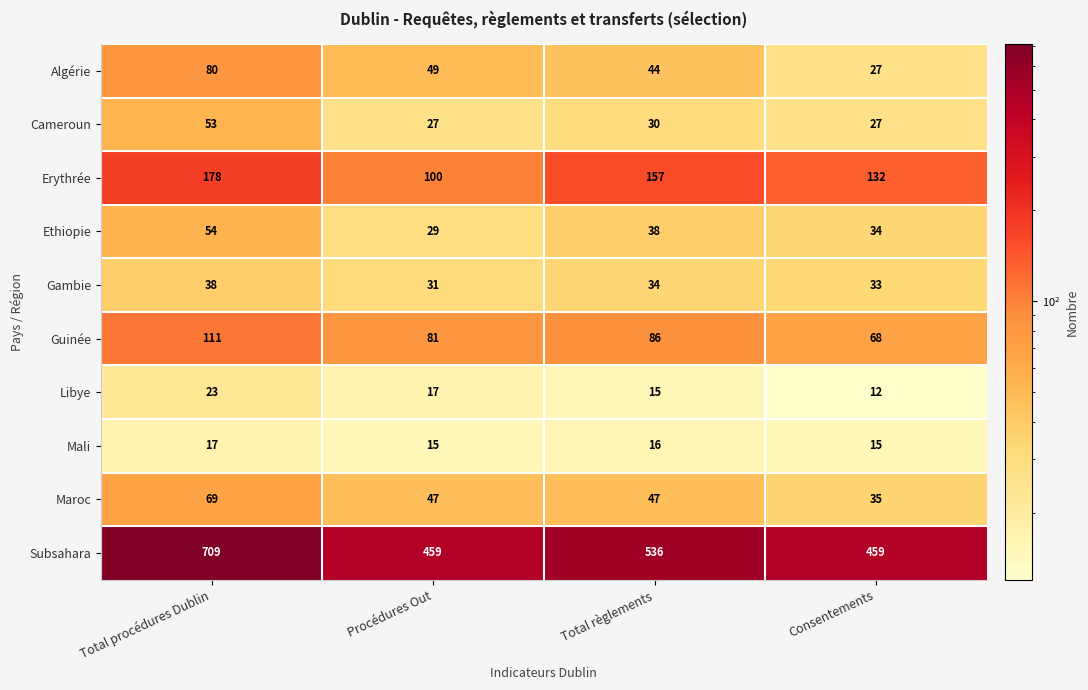

What is the spread (max minus min) of values at Consentements?

447